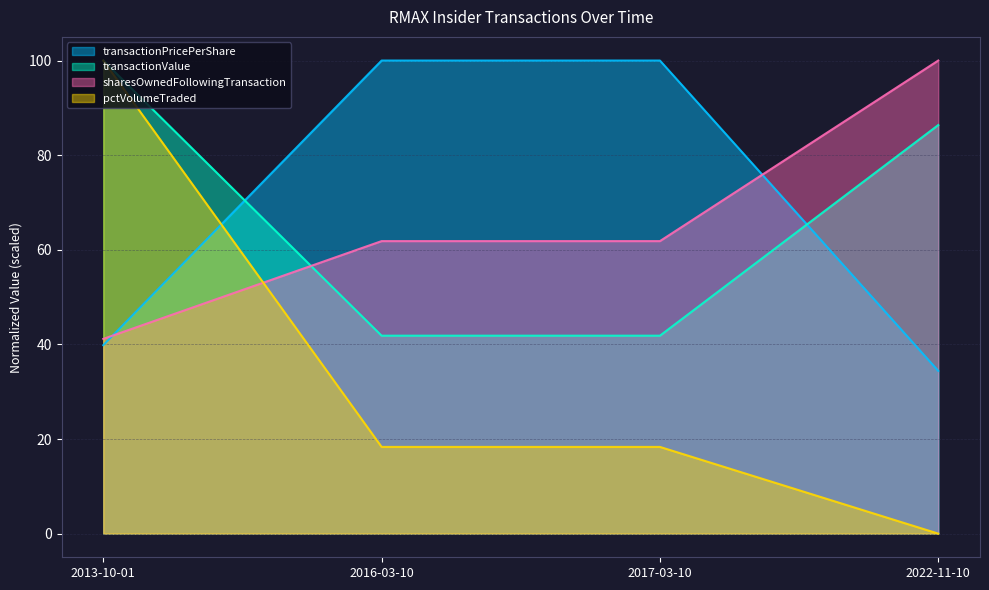

Which category has the lowest value across all series?

2022-11-10